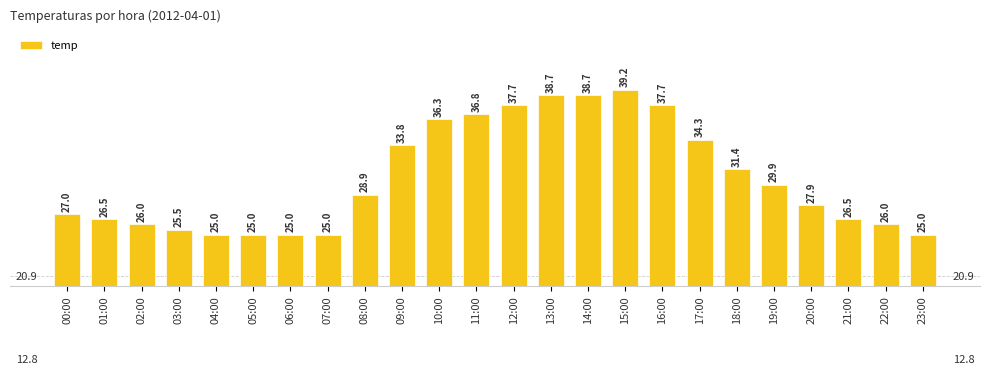

What is the label of the 5th bar from the left?

04:00